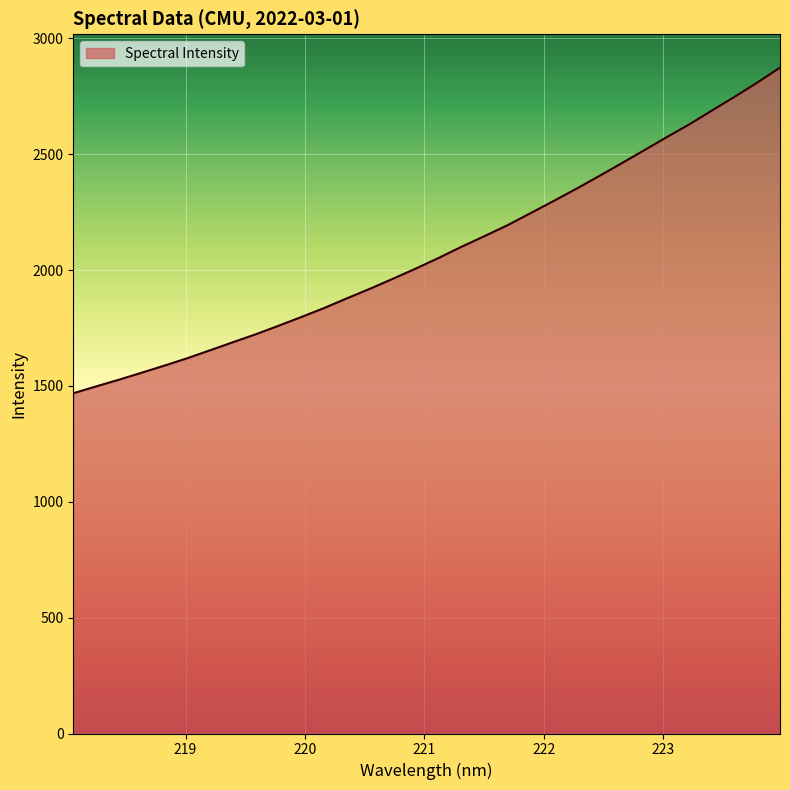

What is the greatest value displayed?

2874.1